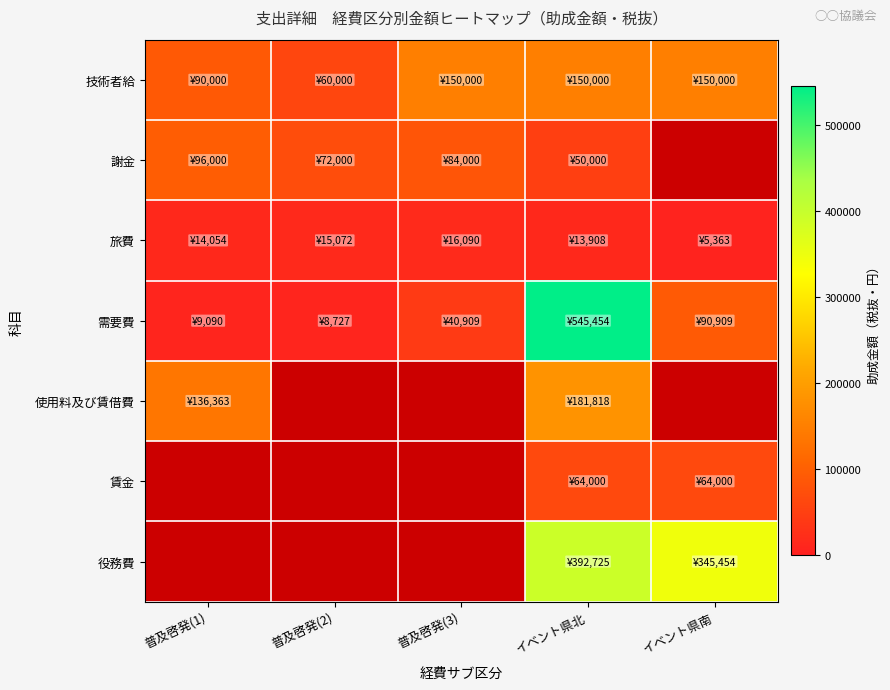

At how many categories does at least one series exceed 60029?

5